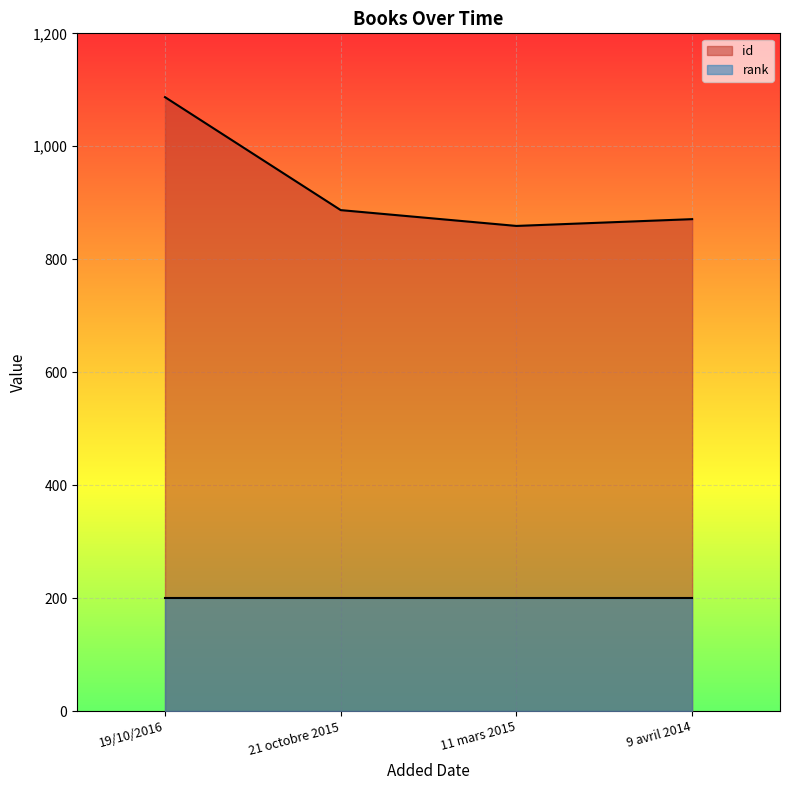

Rank the categories by value from lowest to highest.

11 mars 2015, 9 avril 2014, 21 octobre 2015, 19/10/2016